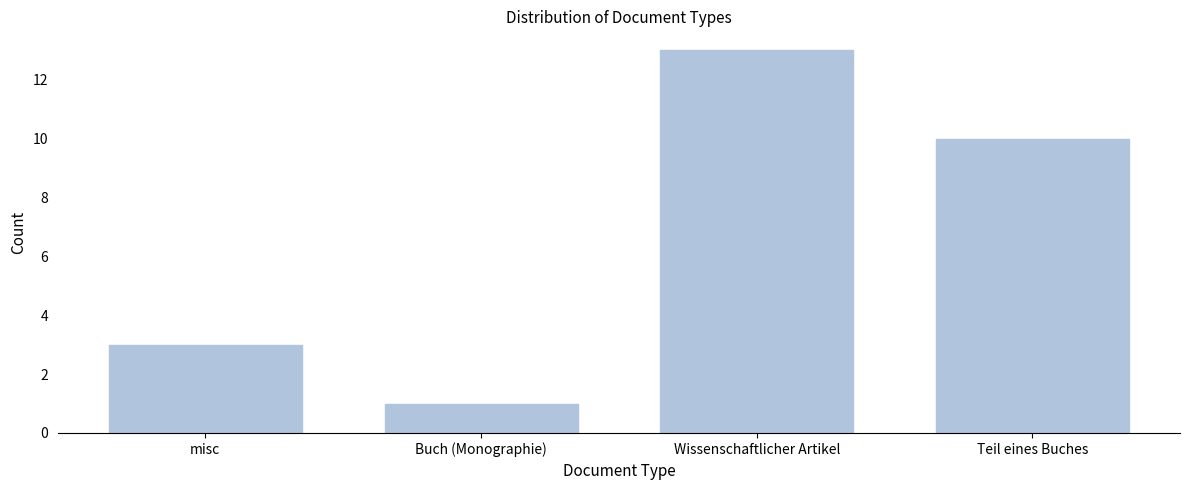

Reading left to right, transcribe all the data shown in this chart.

3	1	13	10